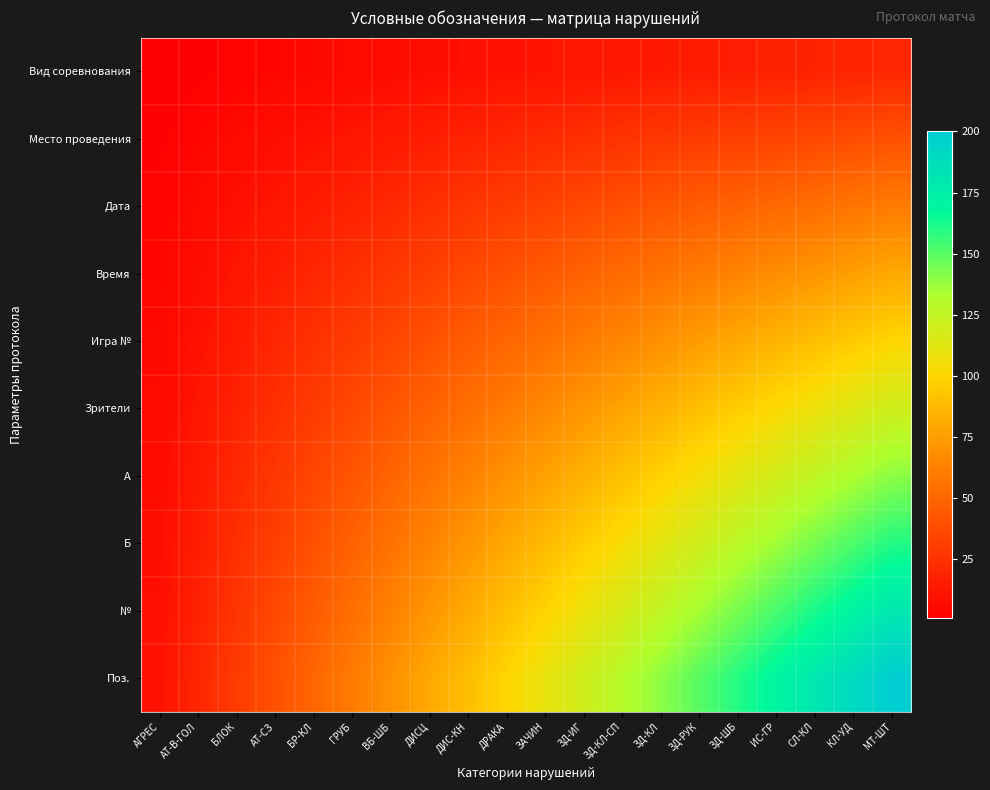

Reading left to right, transcribe all the data shown in this chart.

Вид соревнования: АГРЕС=1	АТ-В-ГОЛ=2	БЛОК=3	АТ-СЗ=4	БР-КЛ=5	ГРУБ=6	ВБ-ШБ=7	ДИСЦ=8	ДИС-КН=9	ДРАКА=10	ЗАЧИН=11	ЗД-ИГ=12	ЗД-КЛ-СП=13	ЗД-КЛ=14	ЗД-РУК=15	ЗД-ШБ=16	ИС-ГР=17	СЛ-КЛ=18	КЛ-УД=19	МТ-ШТ=20
Место проведения: АГРЕС=2	АТ-В-ГОЛ=4	БЛОК=6	АТ-СЗ=8	БР-КЛ=10	ГРУБ=12	ВБ-ШБ=14	ДИСЦ=16	ДИС-КН=18	ДРАКА=20	ЗАЧИН=22	ЗД-ИГ=24	ЗД-КЛ-СП=26	ЗД-КЛ=28	ЗД-РУК=30	ЗД-ШБ=32	ИС-ГР=34	СЛ-КЛ=36	КЛ-УД=38	МТ-ШТ=40
Дата: АГРЕС=3	АТ-В-ГОЛ=6	БЛОК=9	АТ-СЗ=12	БР-КЛ=15	ГРУБ=18	ВБ-ШБ=21	ДИСЦ=24	ДИС-КН=27	ДРАКА=30	ЗАЧИН=33	ЗД-ИГ=36	ЗД-КЛ-СП=39	ЗД-КЛ=42	ЗД-РУК=45	ЗД-ШБ=48	ИС-ГР=51	СЛ-КЛ=54	КЛ-УД=57	МТ-ШТ=60
Время: АГРЕС=4	АТ-В-ГОЛ=8	БЛОК=12	АТ-СЗ=16	БР-КЛ=20	ГРУБ=24	ВБ-ШБ=28	ДИСЦ=32	ДИС-КН=36	ДРАКА=40	ЗАЧИН=44	ЗД-ИГ=48	ЗД-КЛ-СП=52	ЗД-КЛ=56	ЗД-РУК=60	ЗД-ШБ=64	ИС-ГР=68	СЛ-КЛ=72	КЛ-УД=76	МТ-ШТ=80
Игра №: АГРЕС=5	АТ-В-ГОЛ=10	БЛОК=15	АТ-СЗ=20	БР-КЛ=25	ГРУБ=30	ВБ-ШБ=35	ДИСЦ=40	ДИС-КН=45	ДРАКА=50	ЗАЧИН=55	ЗД-ИГ=60	ЗД-КЛ-СП=65	ЗД-КЛ=70	ЗД-РУК=75	ЗД-ШБ=80	ИС-ГР=85	СЛ-КЛ=90	КЛ-УД=95	МТ-ШТ=100
Зрители: АГРЕС=6	АТ-В-ГОЛ=12	БЛОК=18	АТ-СЗ=24	БР-КЛ=30	ГРУБ=36	ВБ-ШБ=42	ДИСЦ=48	ДИС-КН=54	ДРАКА=60	ЗАЧИН=66	ЗД-ИГ=72	ЗД-КЛ-СП=78	ЗД-КЛ=84	ЗД-РУК=90	ЗД-ШБ=96	ИС-ГР=102	СЛ-КЛ=108	КЛ-УД=114	МТ-ШТ=120
A: АГРЕС=7	АТ-В-ГОЛ=14	БЛОК=21	АТ-СЗ=28	БР-КЛ=35	ГРУБ=42	ВБ-ШБ=49	ДИСЦ=56	ДИС-КН=63	ДРАКА=70	ЗАЧИН=77	ЗД-ИГ=84	ЗД-КЛ-СП=91	ЗД-КЛ=98	ЗД-РУК=105	ЗД-ШБ=112	ИС-ГР=119	СЛ-КЛ=126	КЛ-УД=133	МТ-ШТ=140
Б: АГРЕС=8	АТ-В-ГОЛ=16	БЛОК=24	АТ-СЗ=32	БР-КЛ=40	ГРУБ=48	ВБ-ШБ=56	ДИСЦ=64	ДИС-КН=72	ДРАКА=80	ЗАЧИН=88	ЗД-ИГ=96	ЗД-КЛ-СП=104	ЗД-КЛ=112	ЗД-РУК=120	ЗД-ШБ=128	ИС-ГР=136	СЛ-КЛ=144	КЛ-УД=152	МТ-ШТ=160
№: АГРЕС=9	АТ-В-ГОЛ=18	БЛОК=27	АТ-СЗ=36	БР-КЛ=45	ГРУБ=54	ВБ-ШБ=63	ДИСЦ=72	ДИС-КН=81	ДРАКА=90	ЗАЧИН=99	ЗД-ИГ=108	ЗД-КЛ-СП=117	ЗД-КЛ=126	ЗД-РУК=135	ЗД-ШБ=144	ИС-ГР=153	СЛ-КЛ=162	КЛ-УД=171	МТ-ШТ=180
Поз.: АГРЕС=10	АТ-В-ГОЛ=20	БЛОК=30	АТ-СЗ=40	БР-КЛ=50	ГРУБ=60	ВБ-ШБ=70	ДИСЦ=80	ДИС-КН=90	ДРАКА=100	ЗАЧИН=110	ЗД-ИГ=120	ЗД-КЛ-СП=130	ЗД-КЛ=140	ЗД-РУК=150	ЗД-ШБ=160	ИС-ГР=170	СЛ-КЛ=180	КЛ-УД=190	МТ-ШТ=200